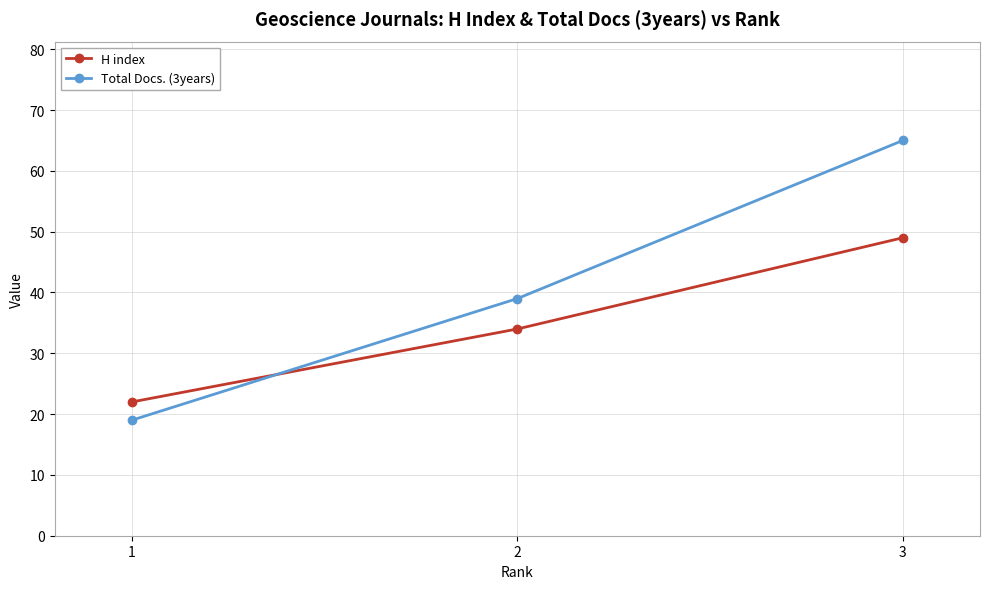

At which label is Total Docs. (3years) closest to 42?

2